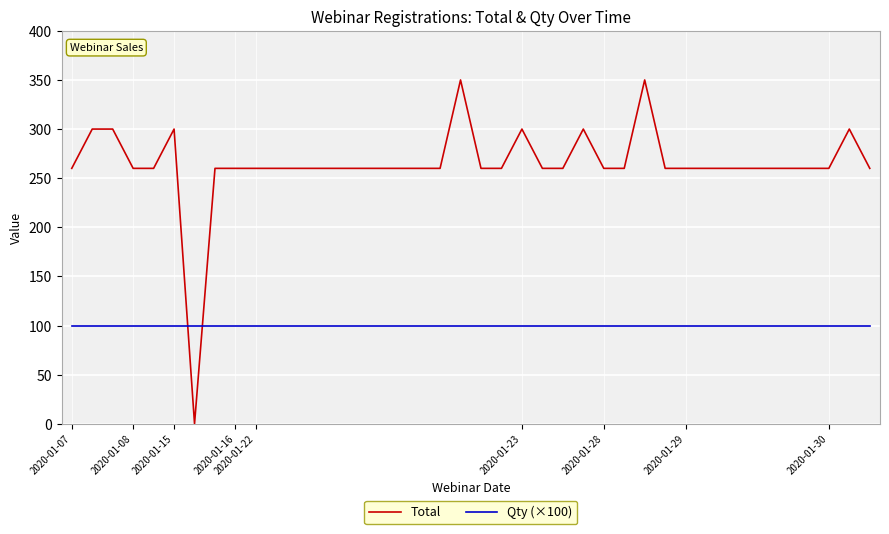

Which series has the largest range (max minus min)?

Total